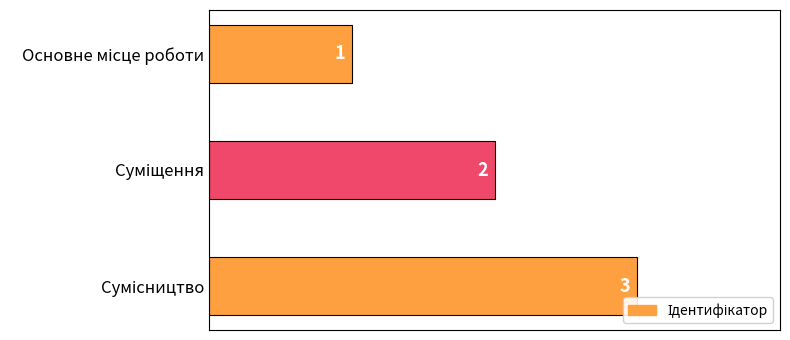

Count the values in the range 1 to 3.

3